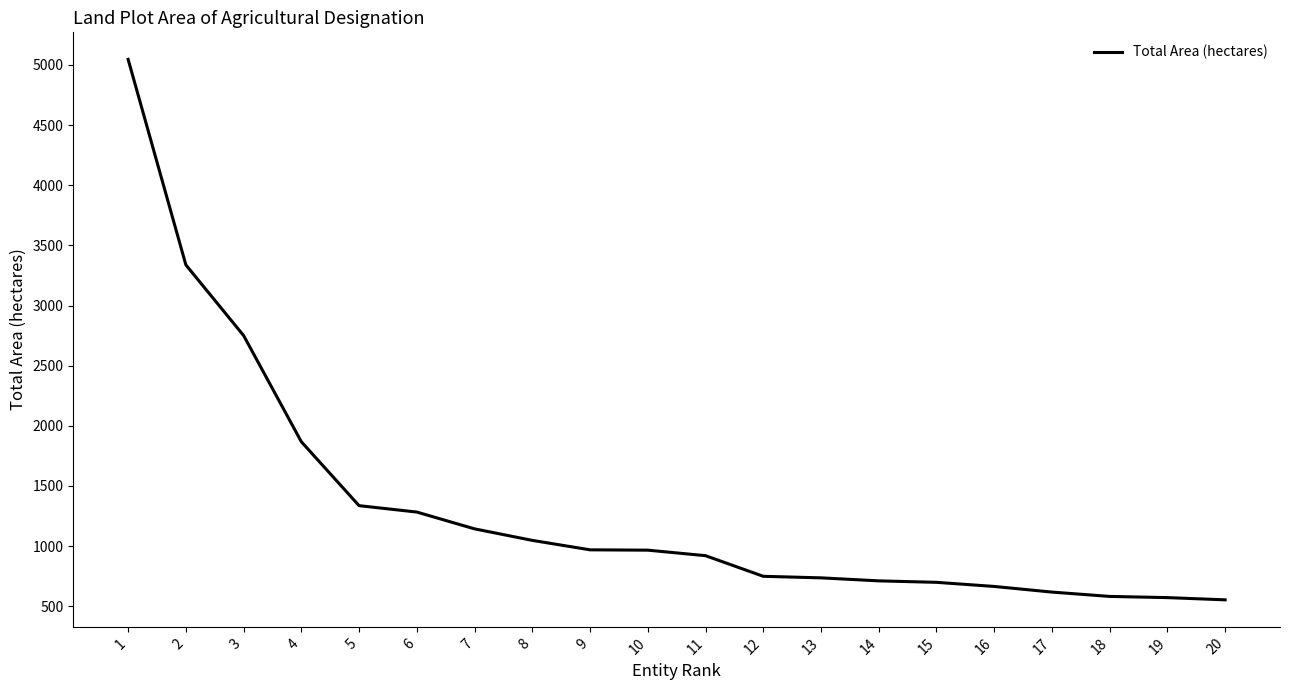

Which has a higher value, 4 or 6?

4